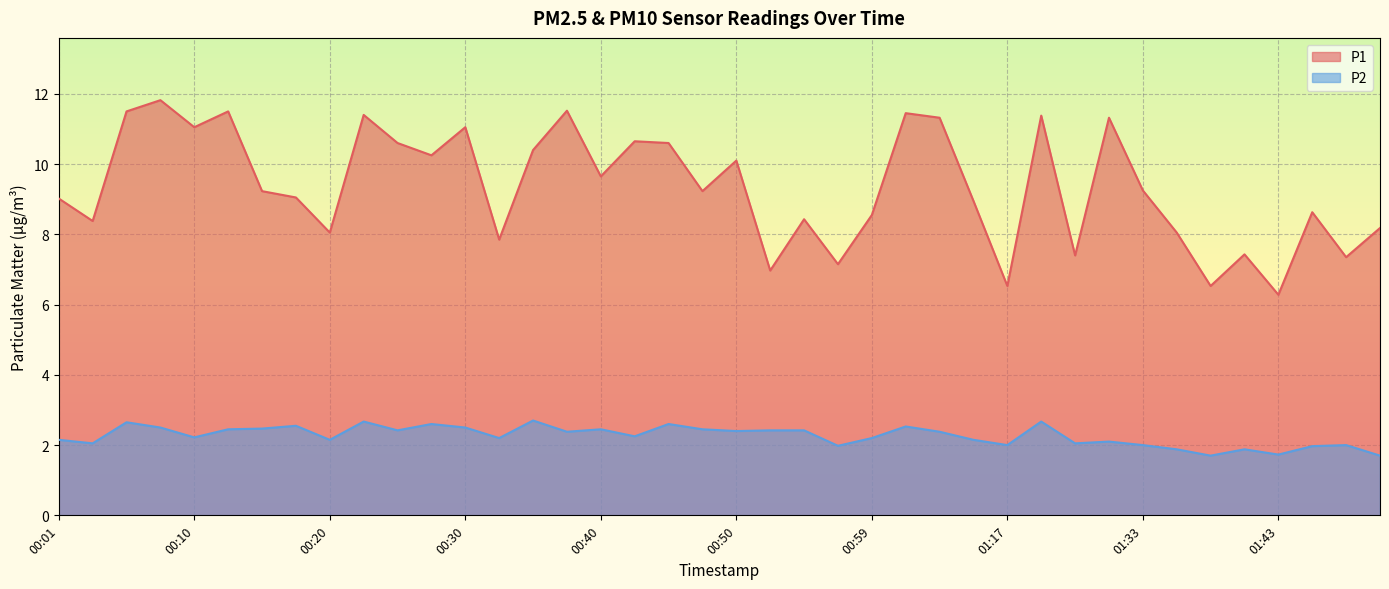

What is the total value across all series at 00:55?

10.8